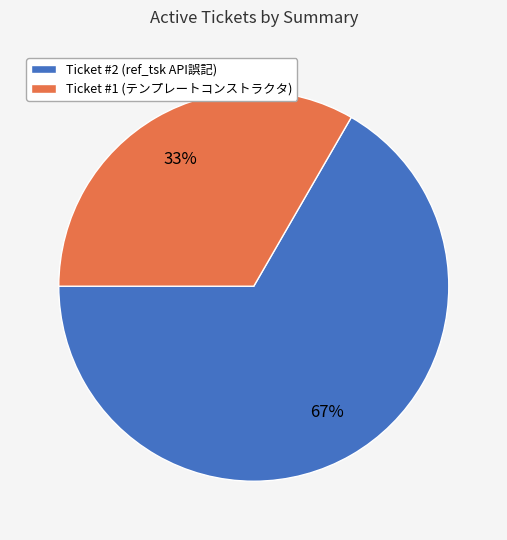

Is there a majority slice in this chart?

Yes